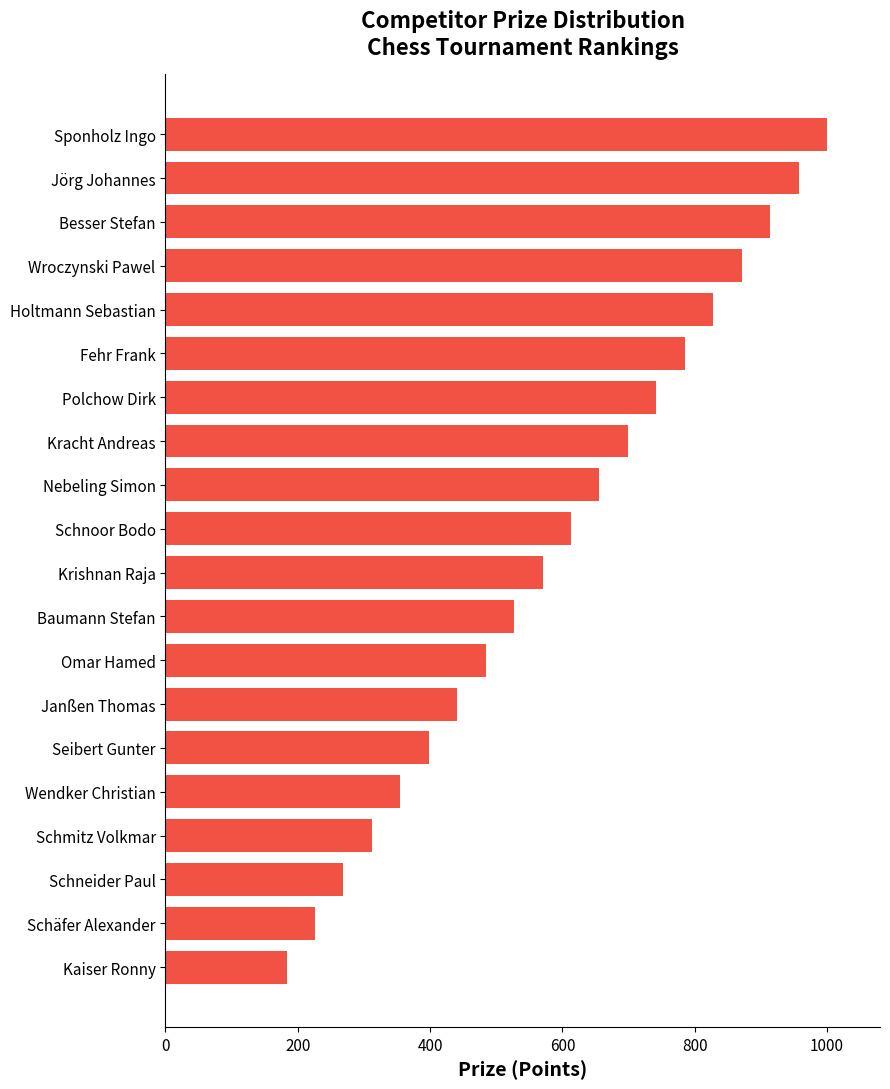

What is the approximate value at Holtmann Sebastian, to the nearest 50?

850